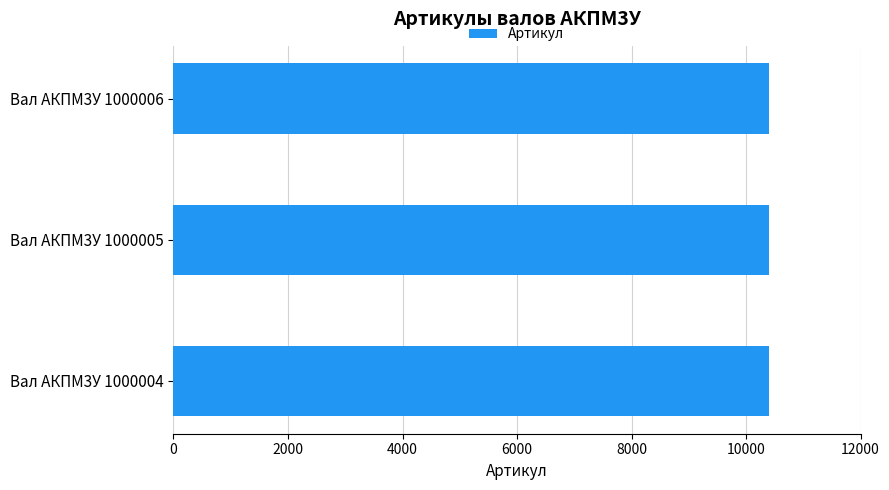

What is the ratio of the value at Вал АКПМ3У 1000005 to the value at Вал АКПМ3У 1000004?

1.0